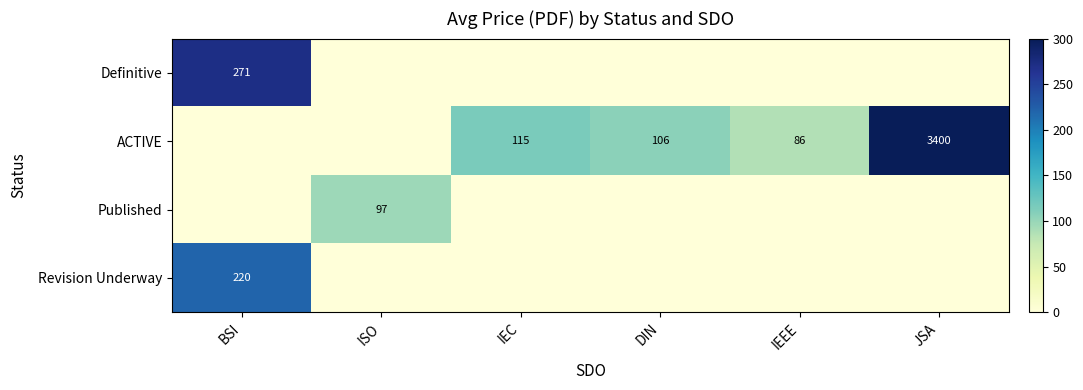

True or false: Definitive has a value of 271 at BSI.

True